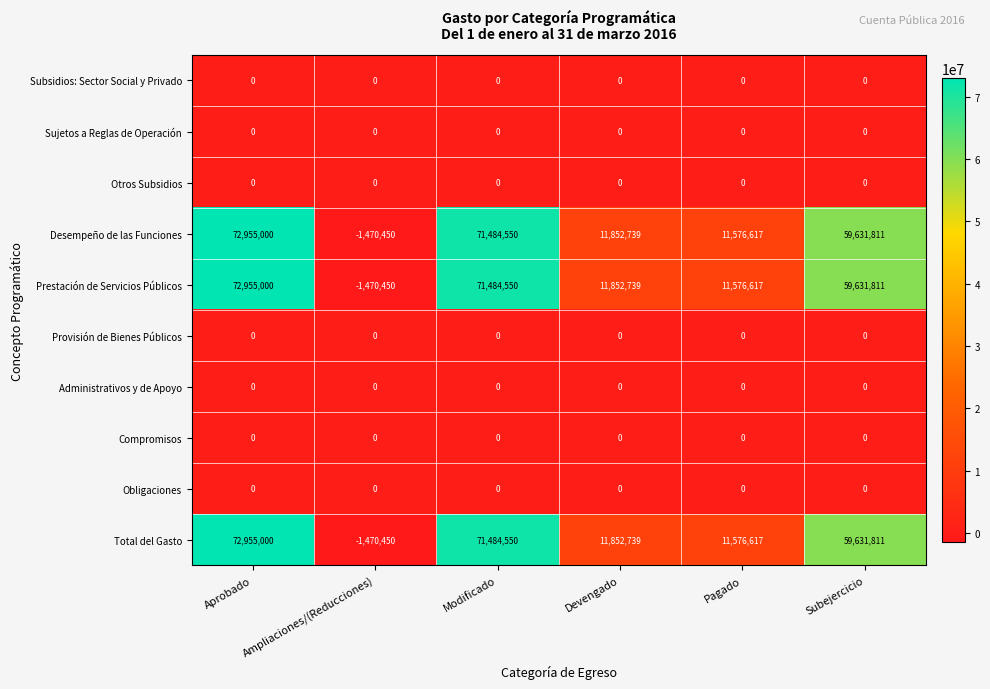

At which category is the sum across all series the highest?

Aprobado